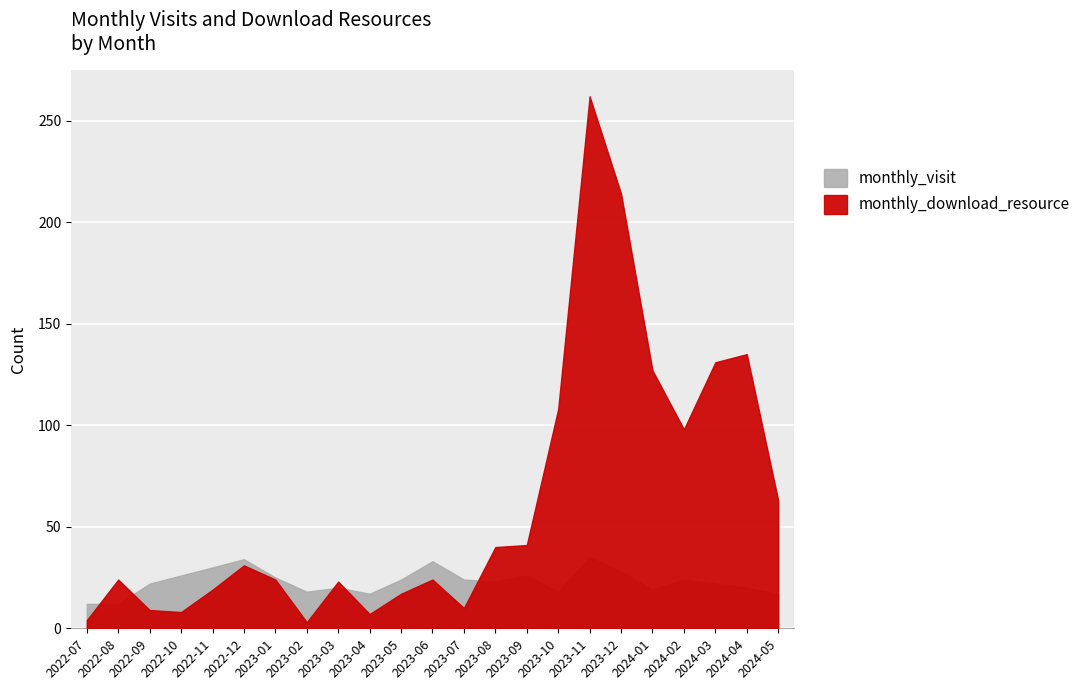

What position from the right is 2024-04?

2